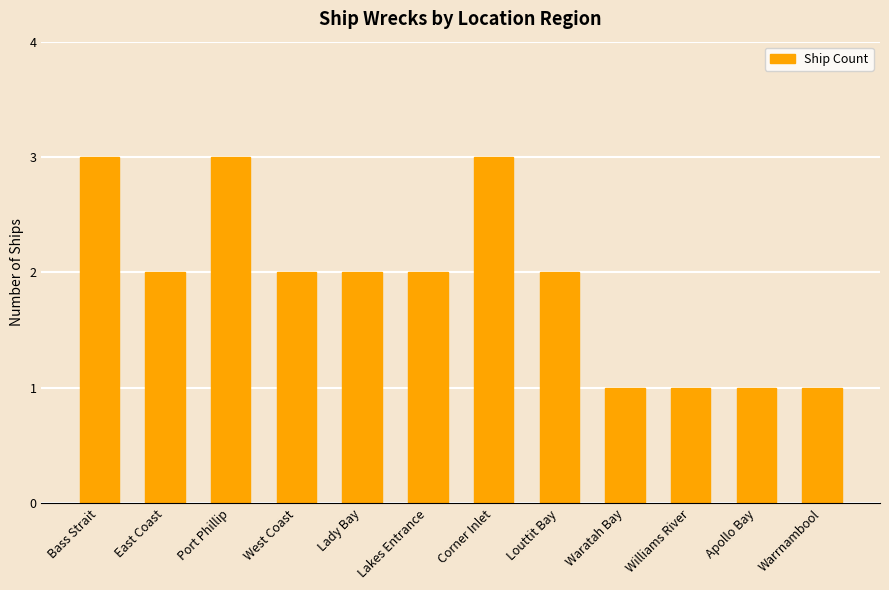

What is the value of the 12th bar from the left?

1